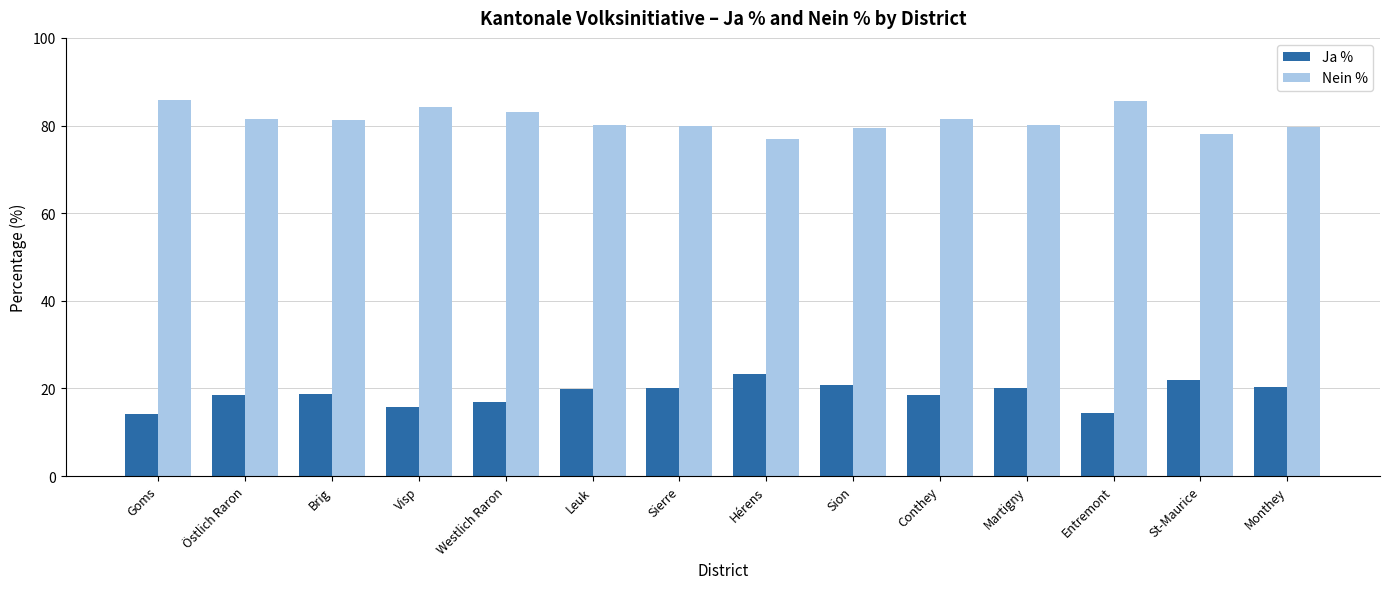

Count the number of data series in this chart.

2